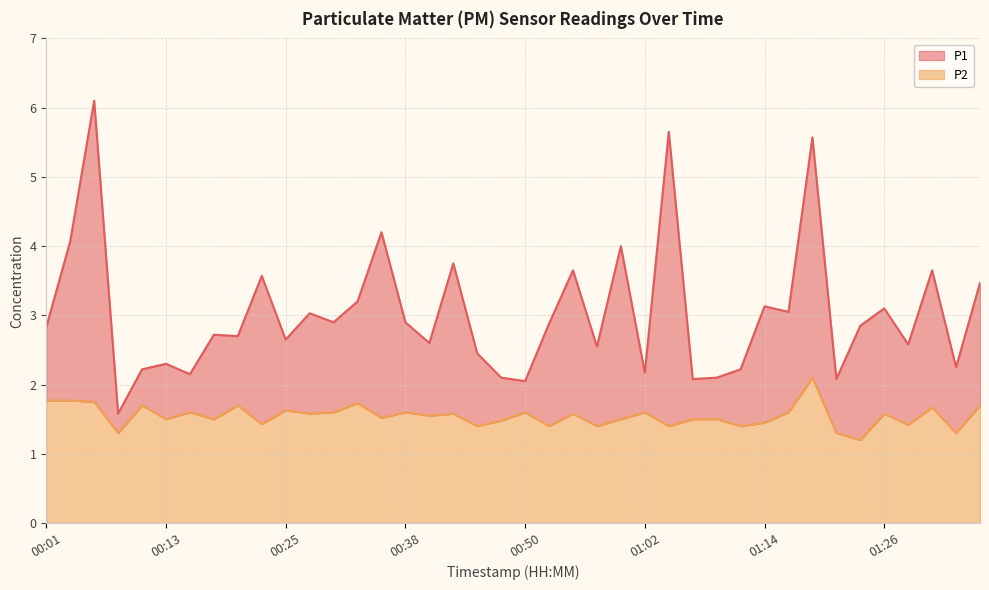

Which category has the highest value across all series?

00:06